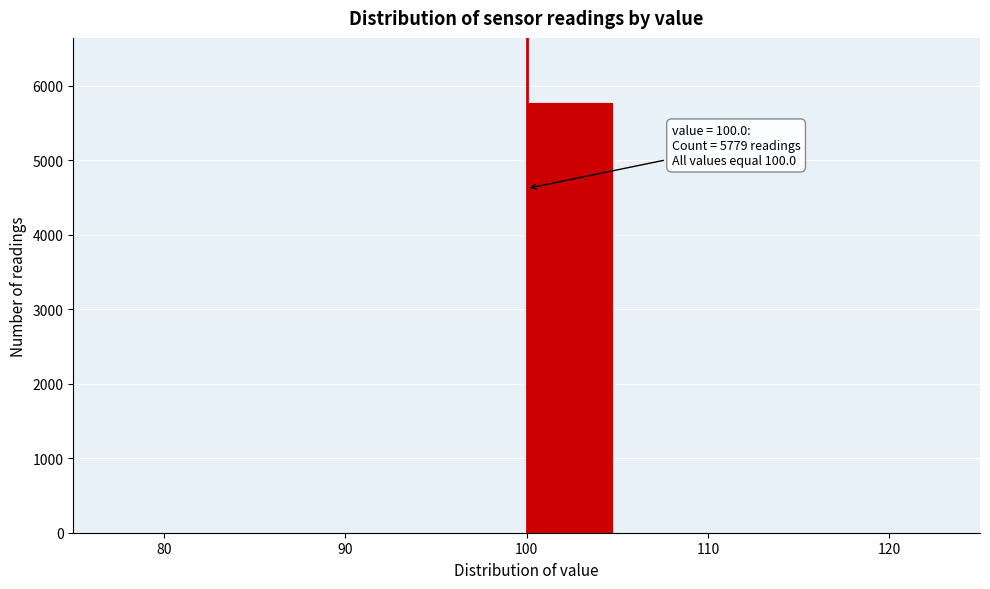

Over which range of the x-axis is the bar tallest?

100 to 105